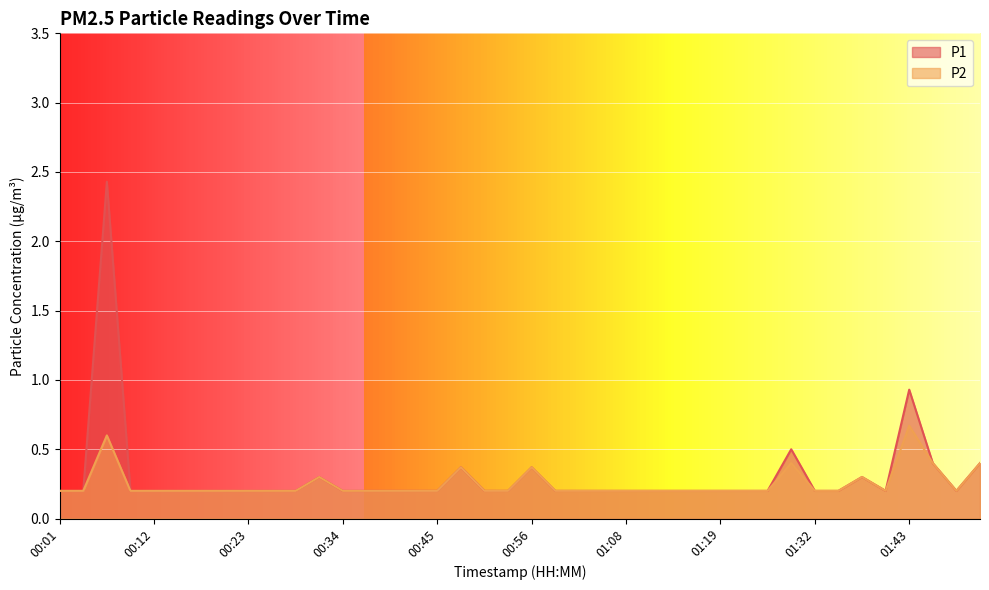

What is the label of the 3rd point from the right?

01:46